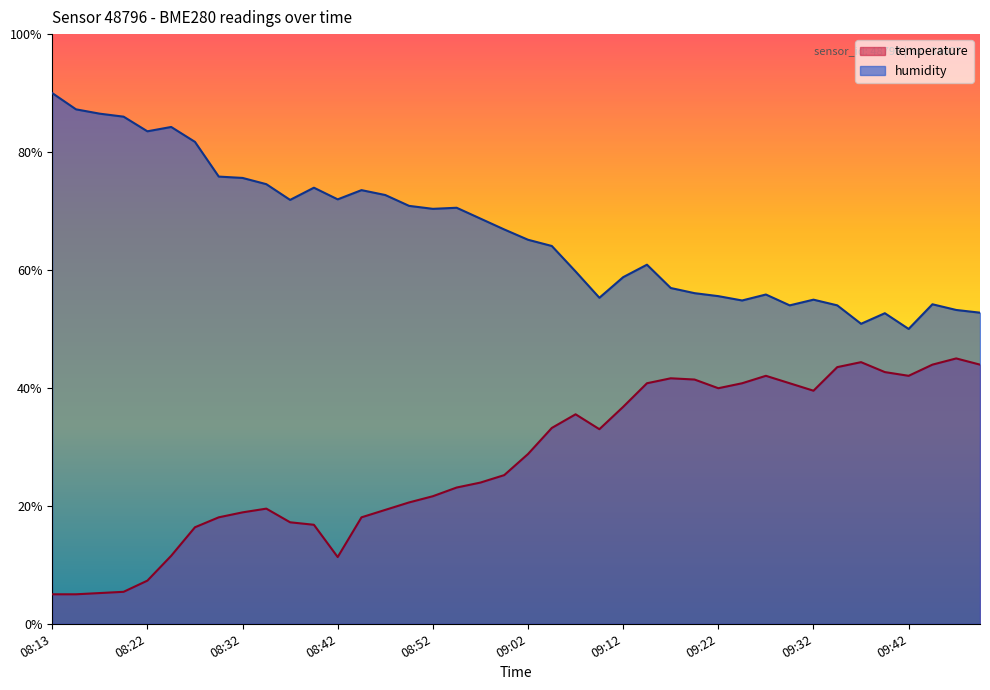

What value does the temperature series have at 09:12?

36.8